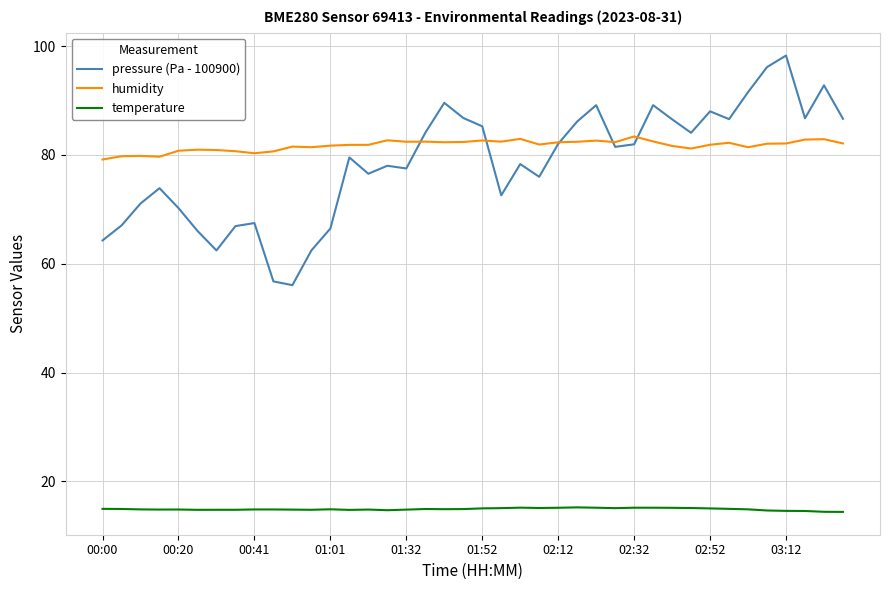

Which series has the widest spread of values?

pressure (Pa - 100900)